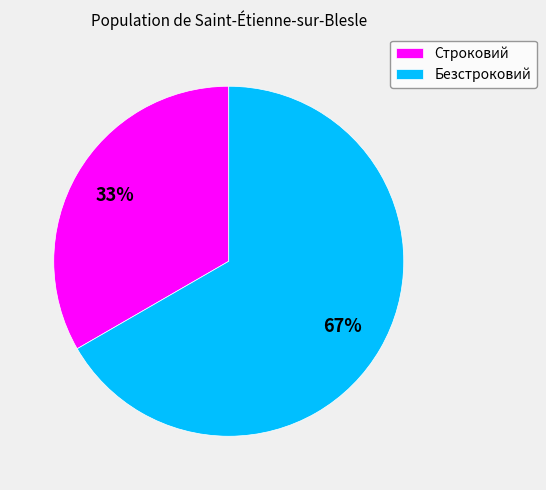

Combined, do Безстроковий and Строковий account for over 50%?

Yes